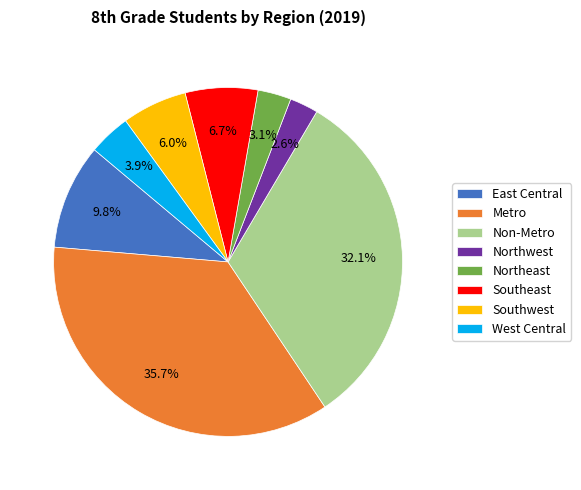

True or false: West Central accounts for 4% of the total.

True